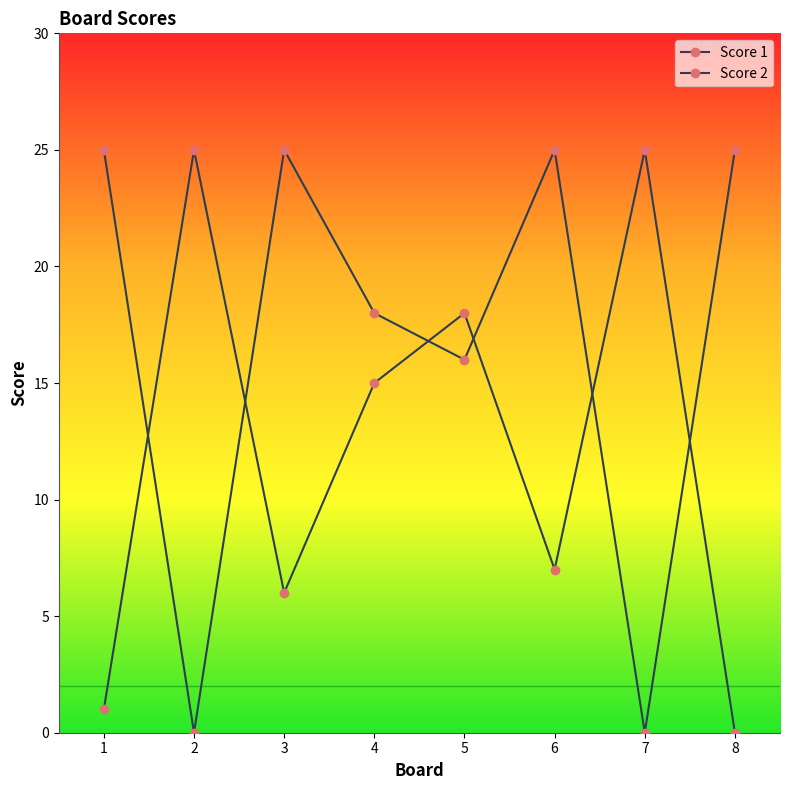

Count the number of data series in this chart.

2